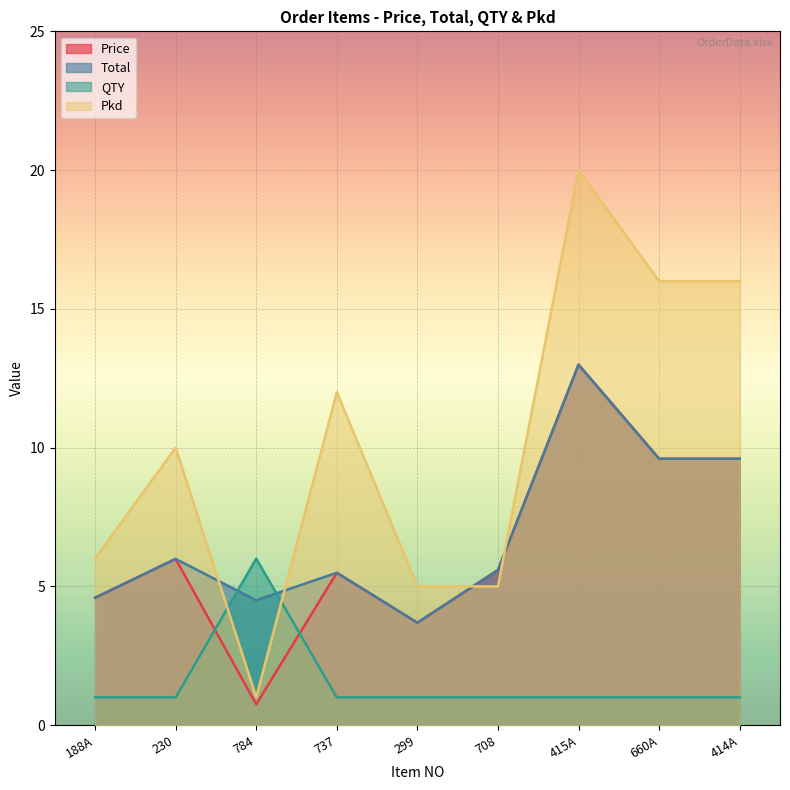

What are all the series names shown in the legend?

Price, Total, QTY, Pkd